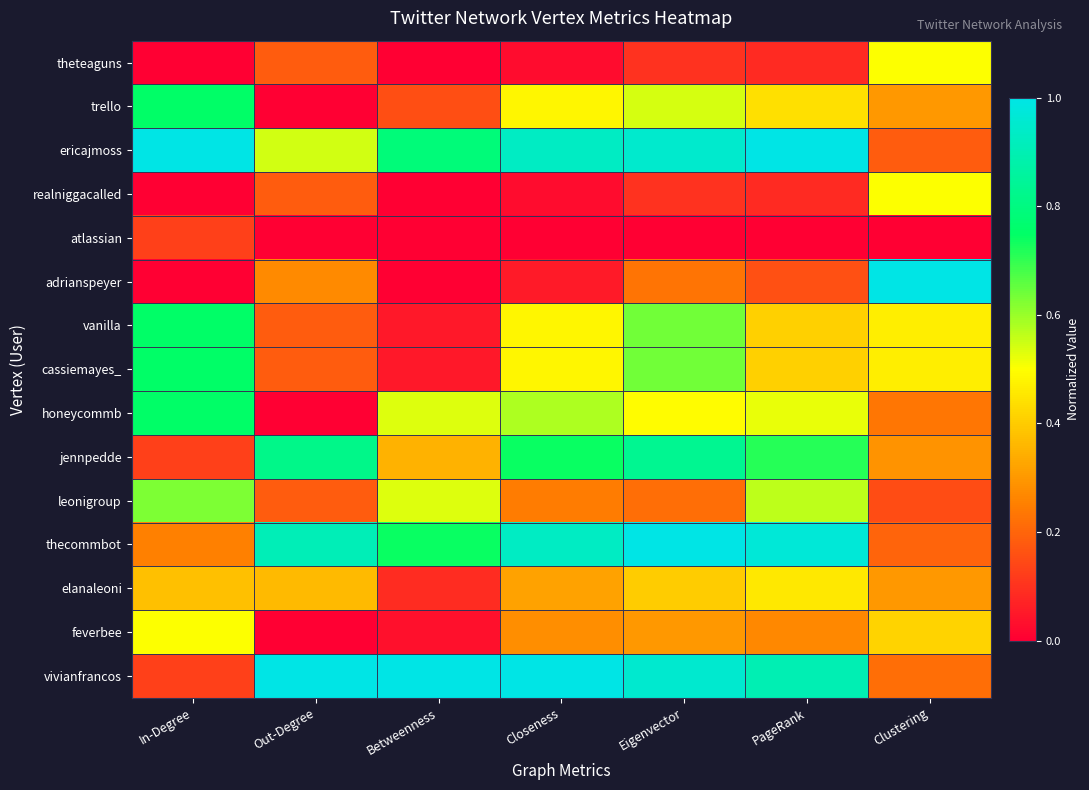

What is the total value across all series at Betweenness?

4.3